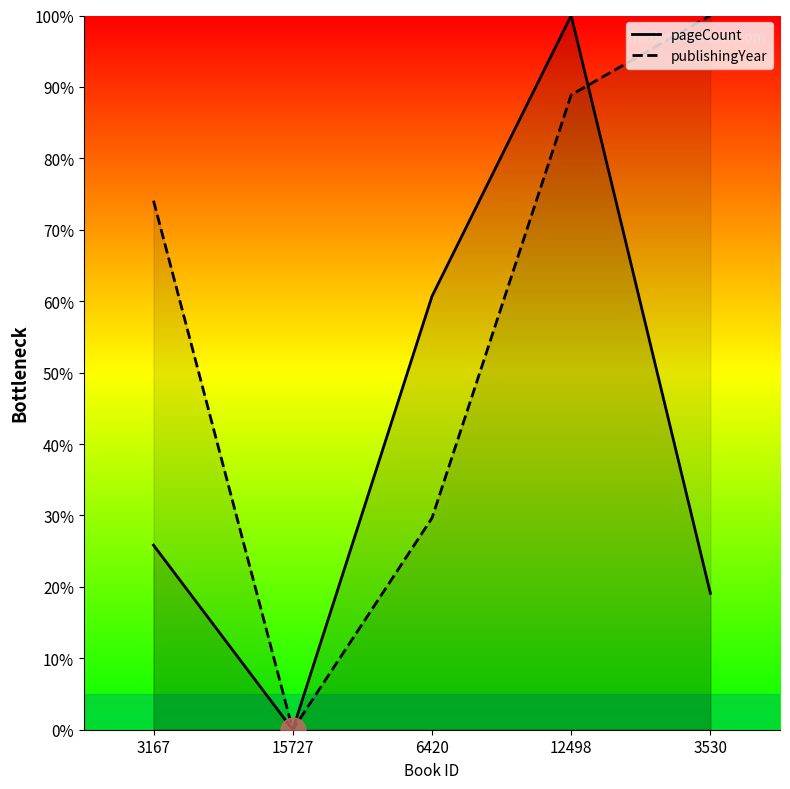

At which label does publishingYear reach its minimum?

15727